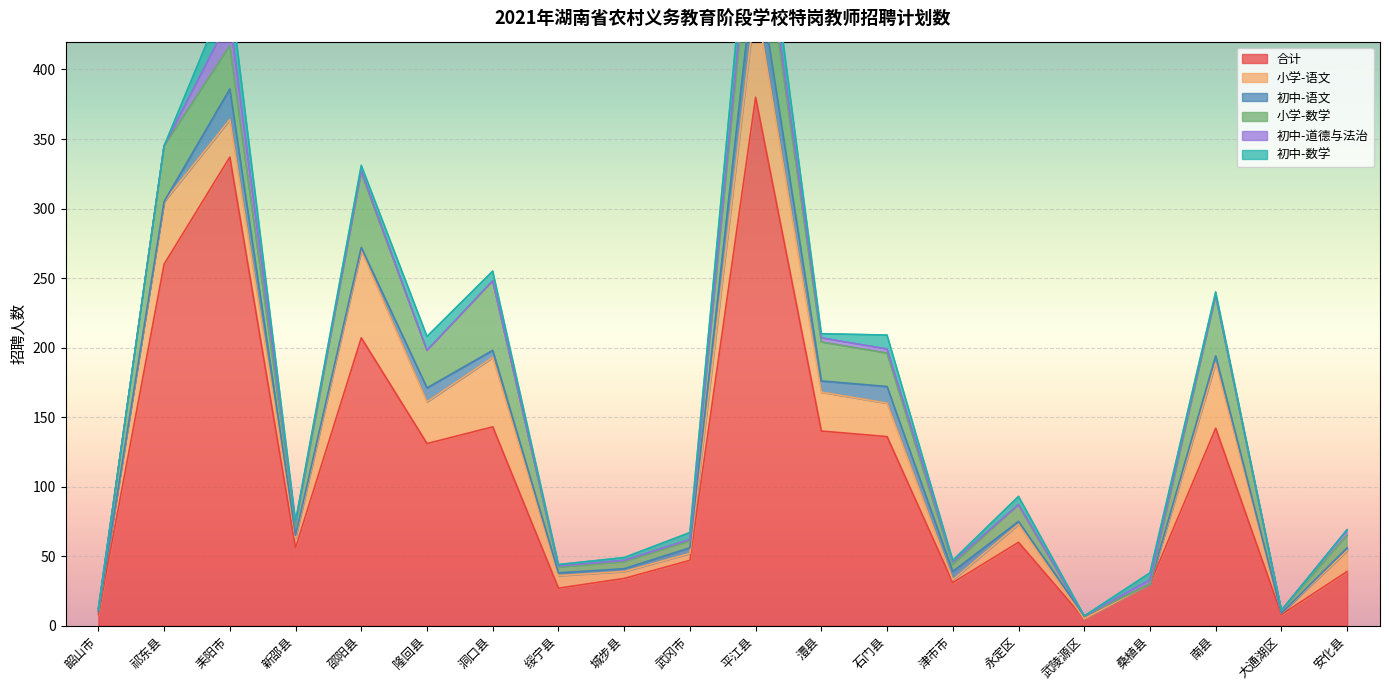

Which series has the largest total across all categories?

合计